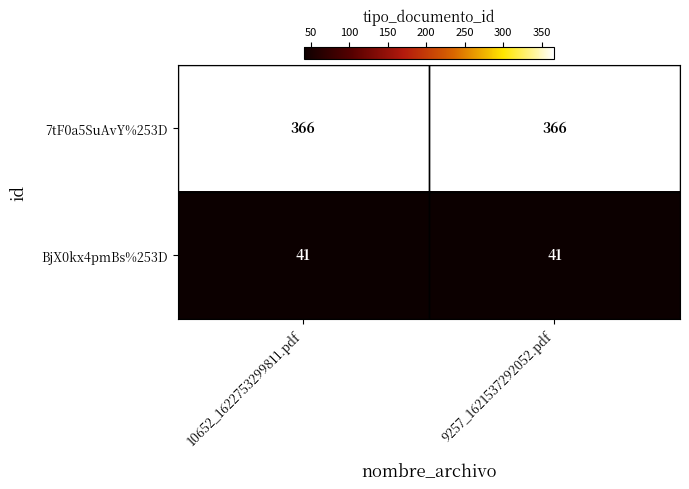

Read the BjX0kx4pmBs%253D value at 10652_1622753299811.pdf.

41